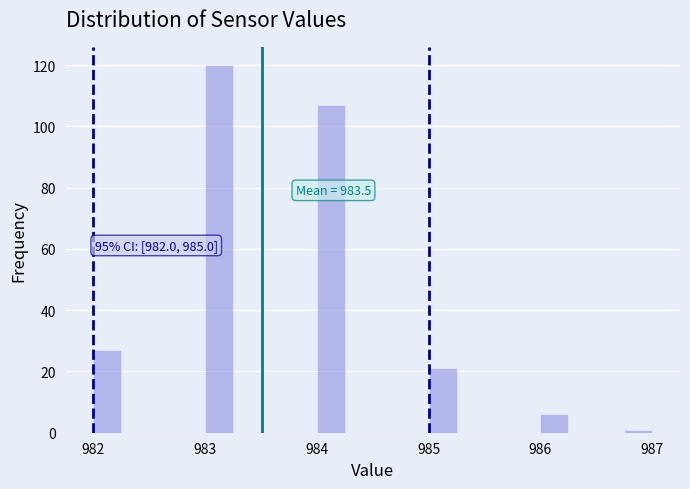

Around what value on the x-axis is the tallest bar? Give the approximate position of its centre, as read against the axis.

983.1